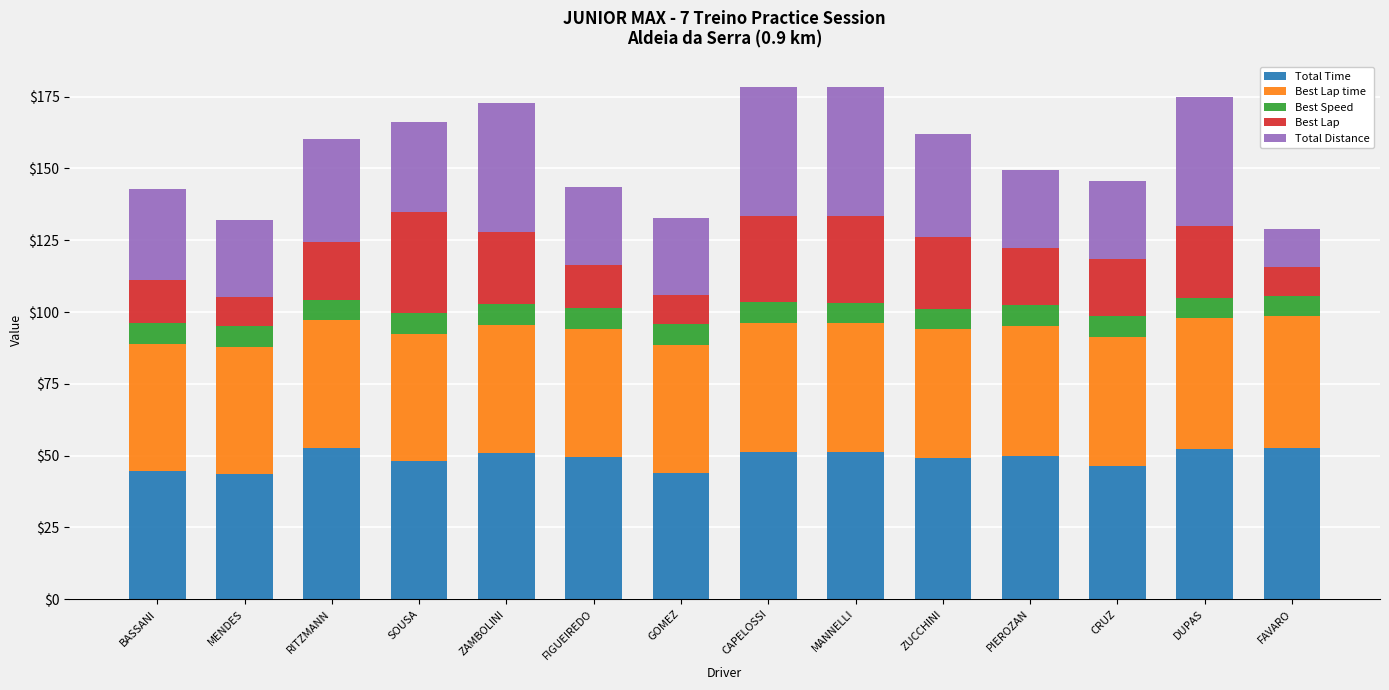

What is the sum of the Total Time values at SOUSA and PIEROZAN?

98.0